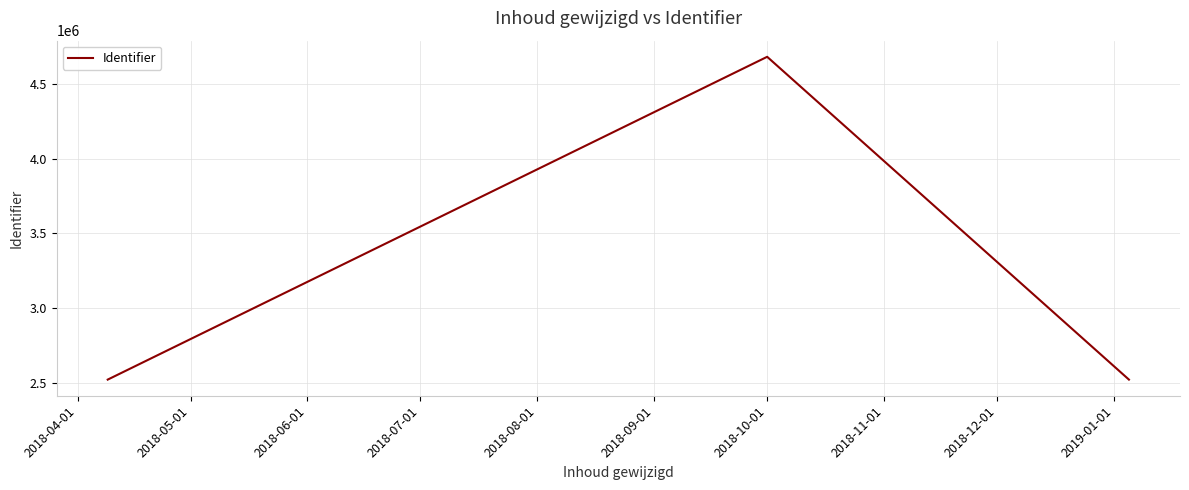

What is the sum of all values?

9723067